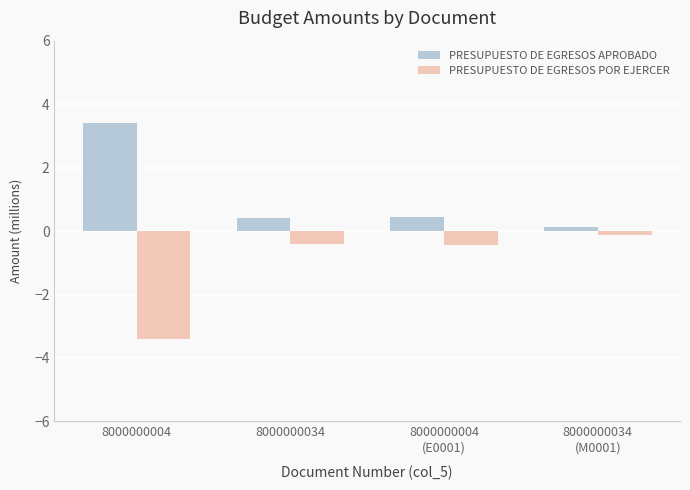

At how many categories does at least one series exceed -1?

4